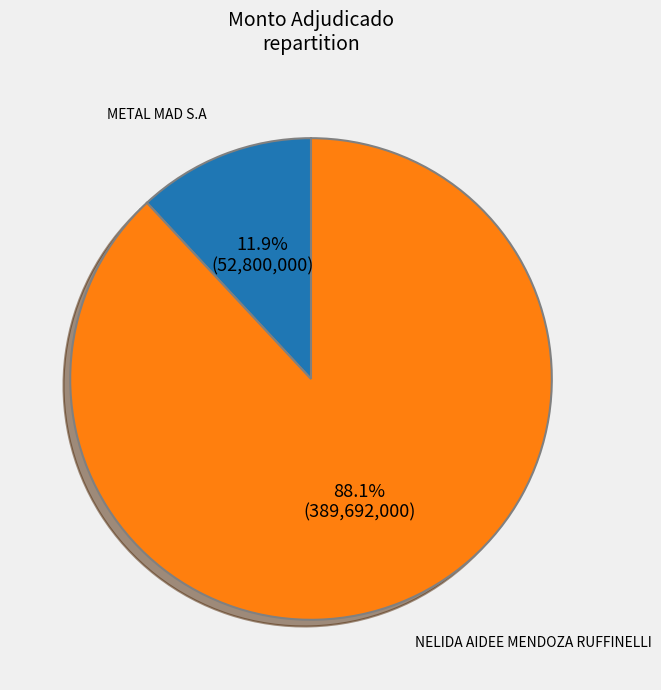

To the nearest percent, what is the average slice percentage?

50%